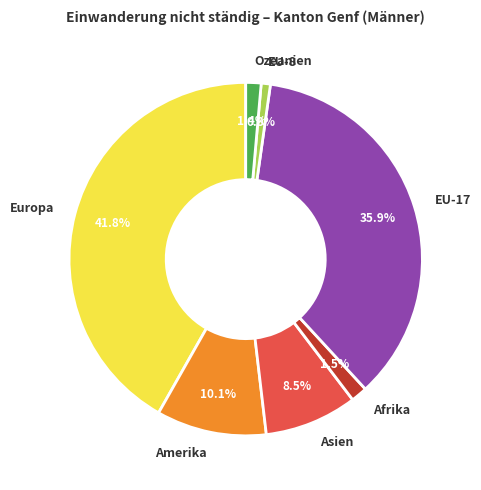

To the nearest percent, what is the combined percentage of EU-8 and Europa?

43%